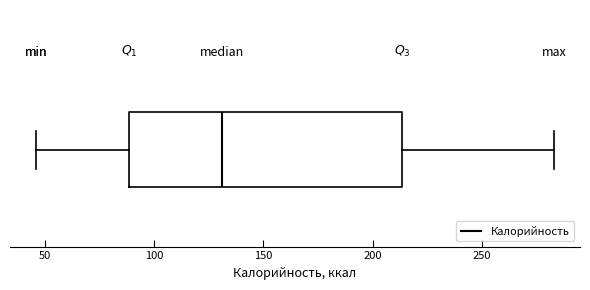

Read this box plot against the x-axis: the position of the median line, the range covered by the box, and the ends of both whiskers. The values are not printed on the chart, so give them approximately, as read against the axis.

median 130, box 90 to 215, whiskers 45 to 285